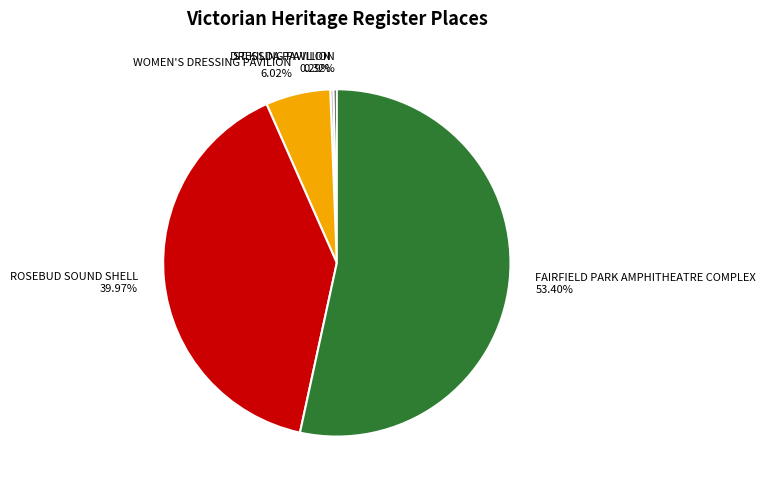

Is there a majority slice in this chart?

Yes